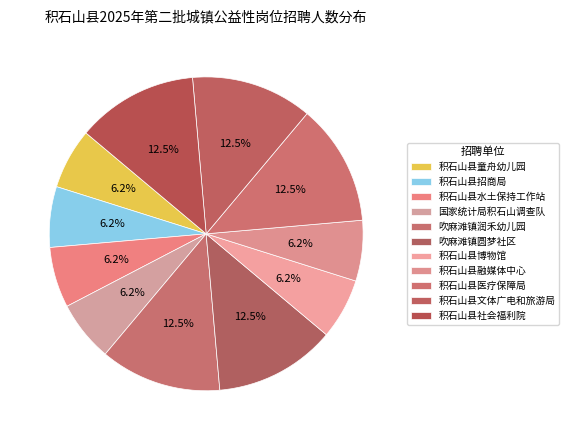

Is there any slice that represents more than half of the pie?

No